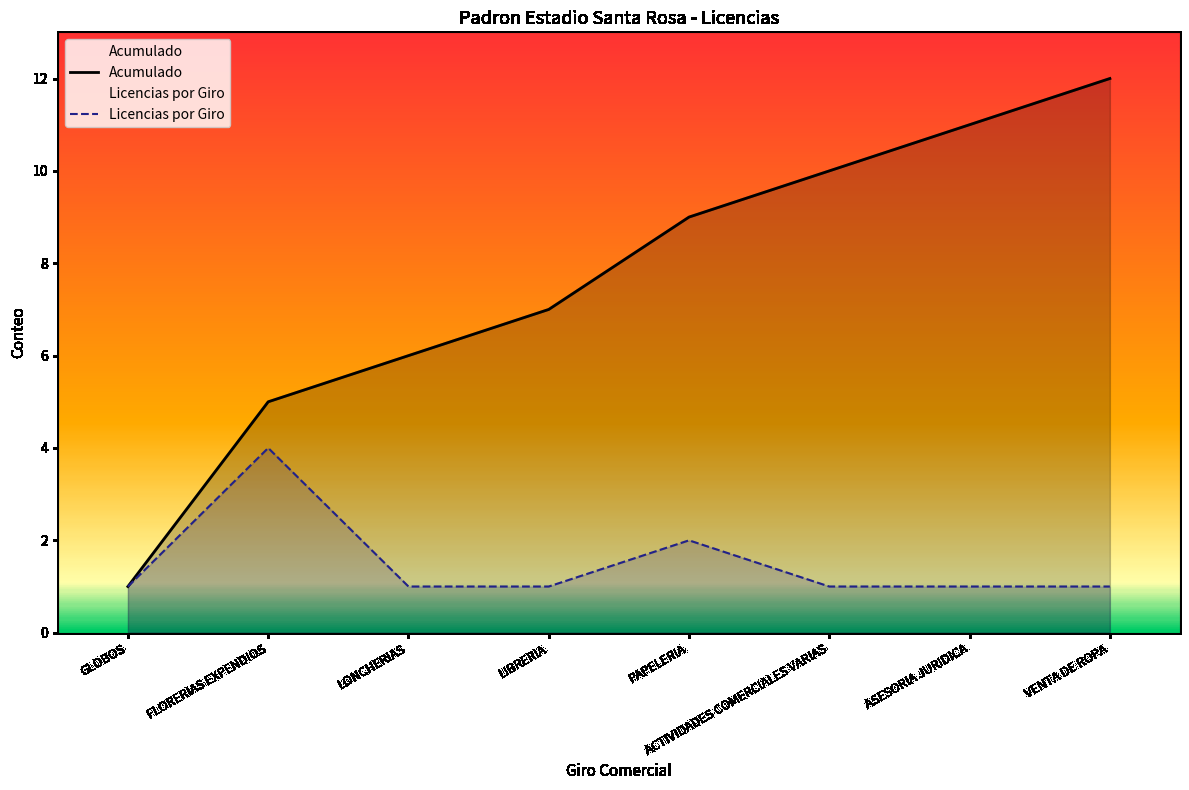

Is it true that Acumulado equals 10 at ACTIVIDADES COMERCIALES VARIAS?

True